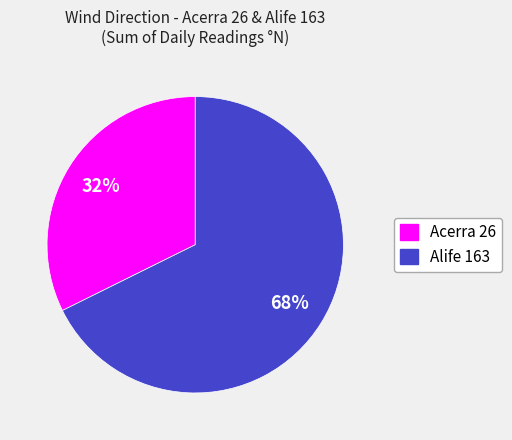

Approximately how many times larger is the value at Acerra 26 compared to Alife 163?

0.5